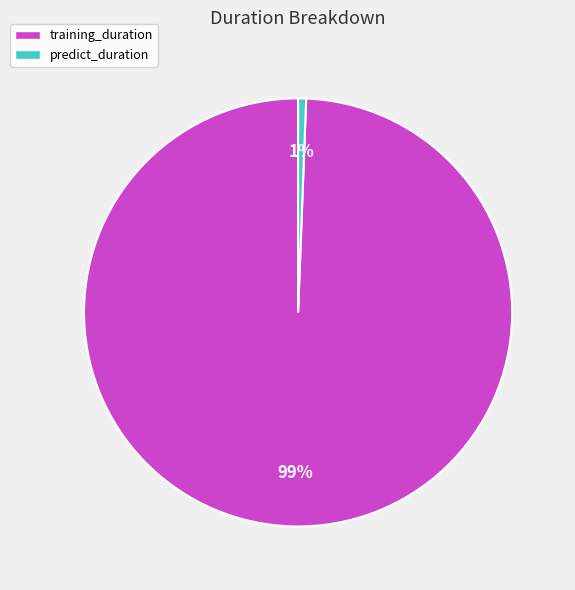

Which category has the biggest portion of the pie?

training_duration